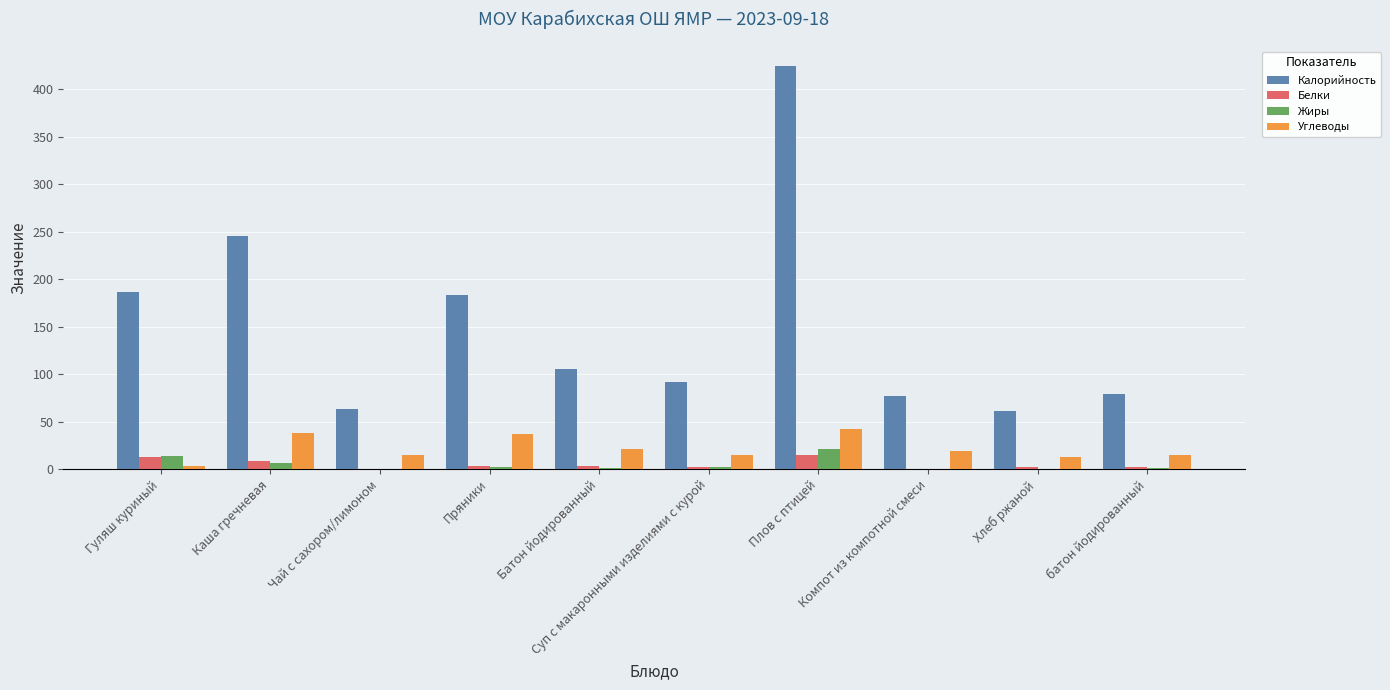

Which series has the largest total across all categories?

Калорийность